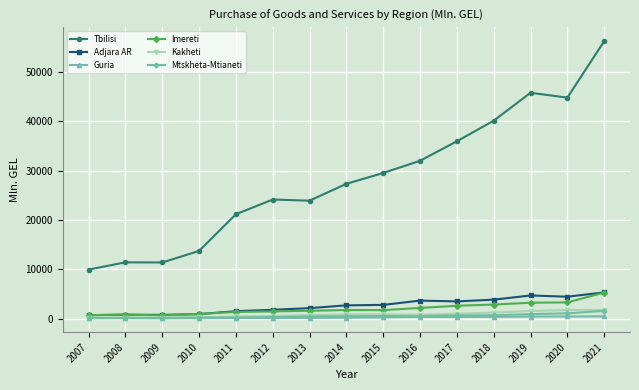

True or false: Imereti and Mtskheta-Mtianeti cross at least once.

False